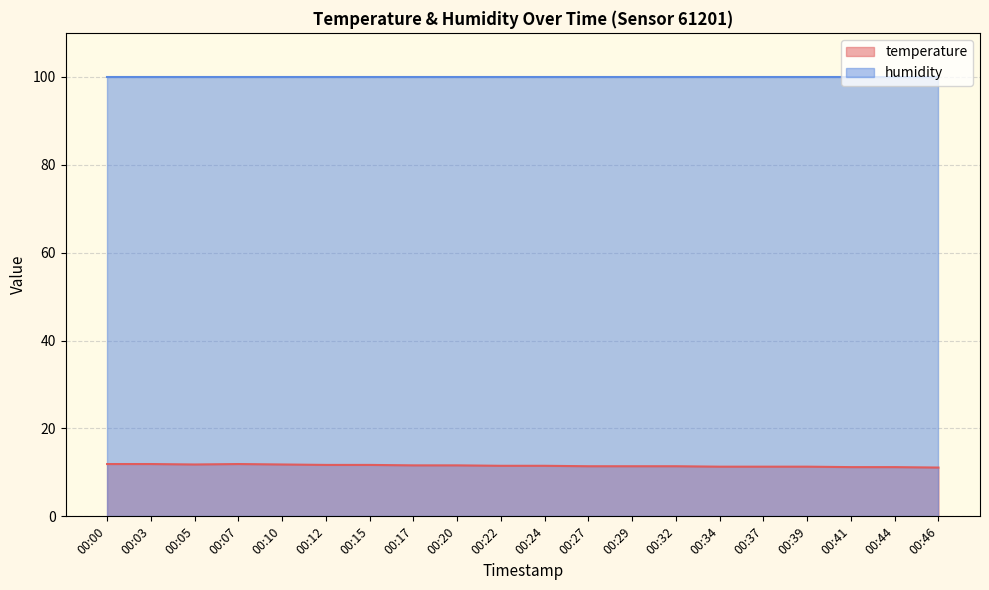

How many lines are shown in the chart?

2